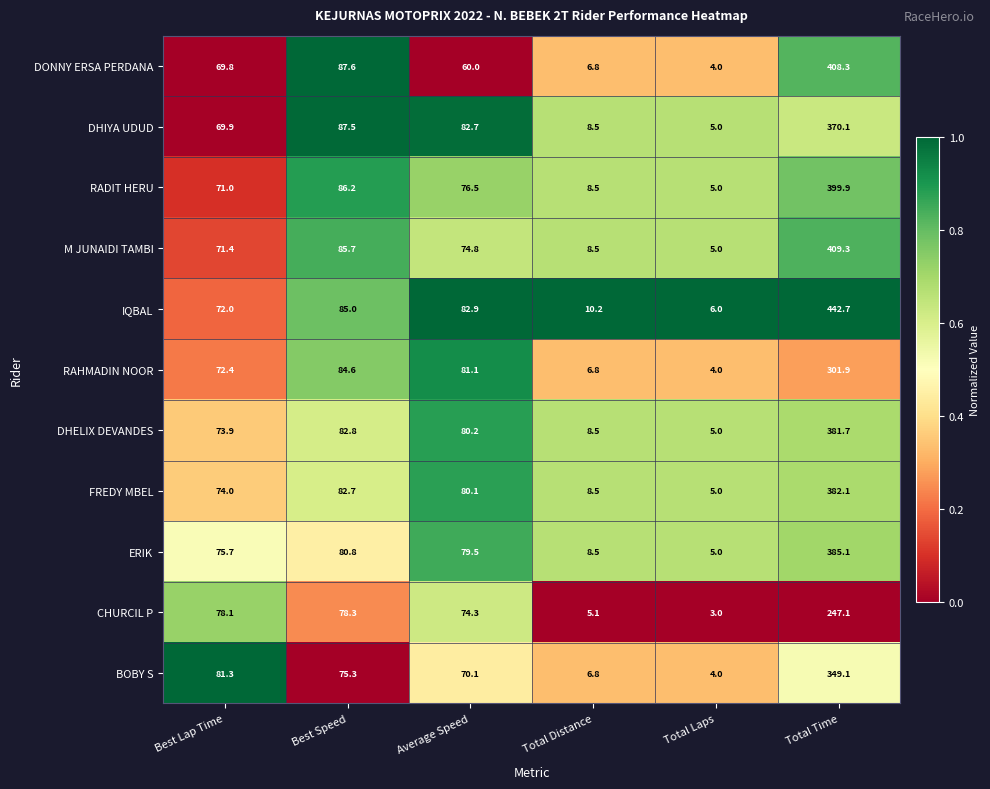

What is the sum of all DHIYA UDUD values?

623.7